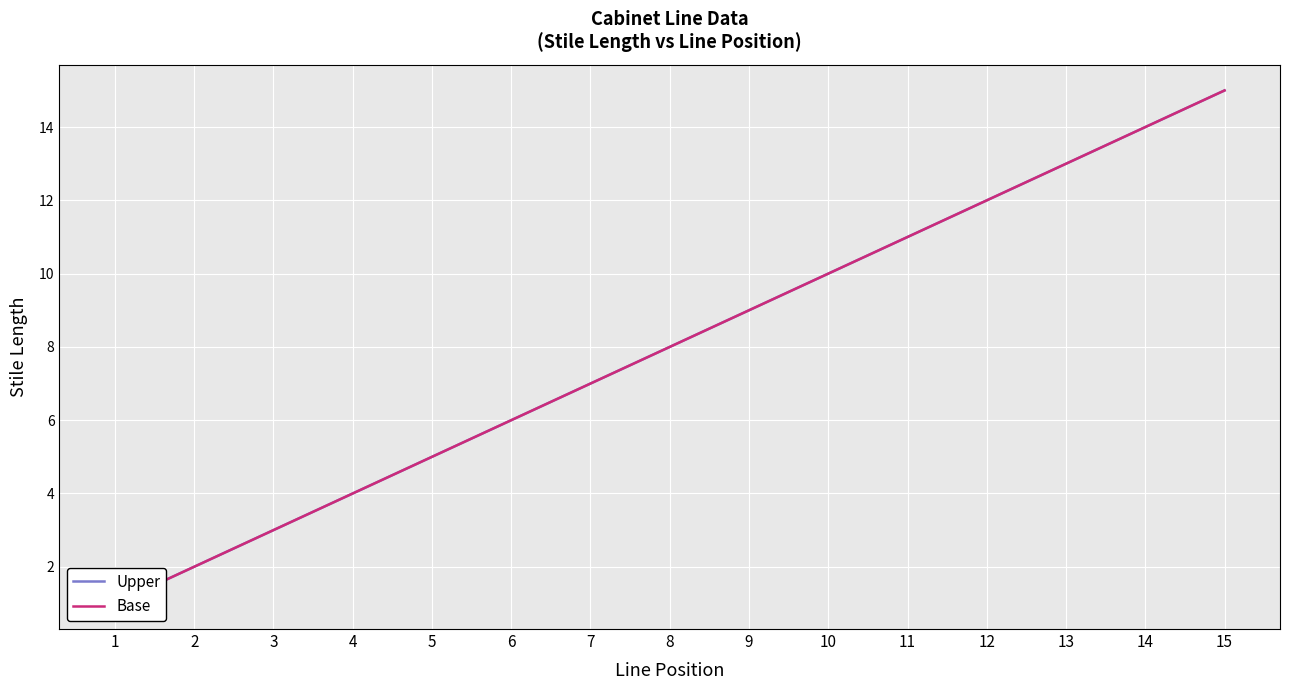

The value of Base at 12 is 12. True or false?

True